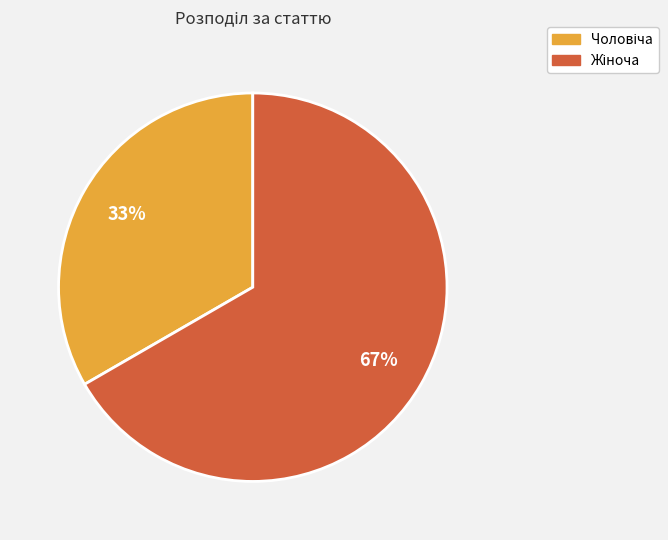

Is there any slice that represents more than half of the pie?

Yes